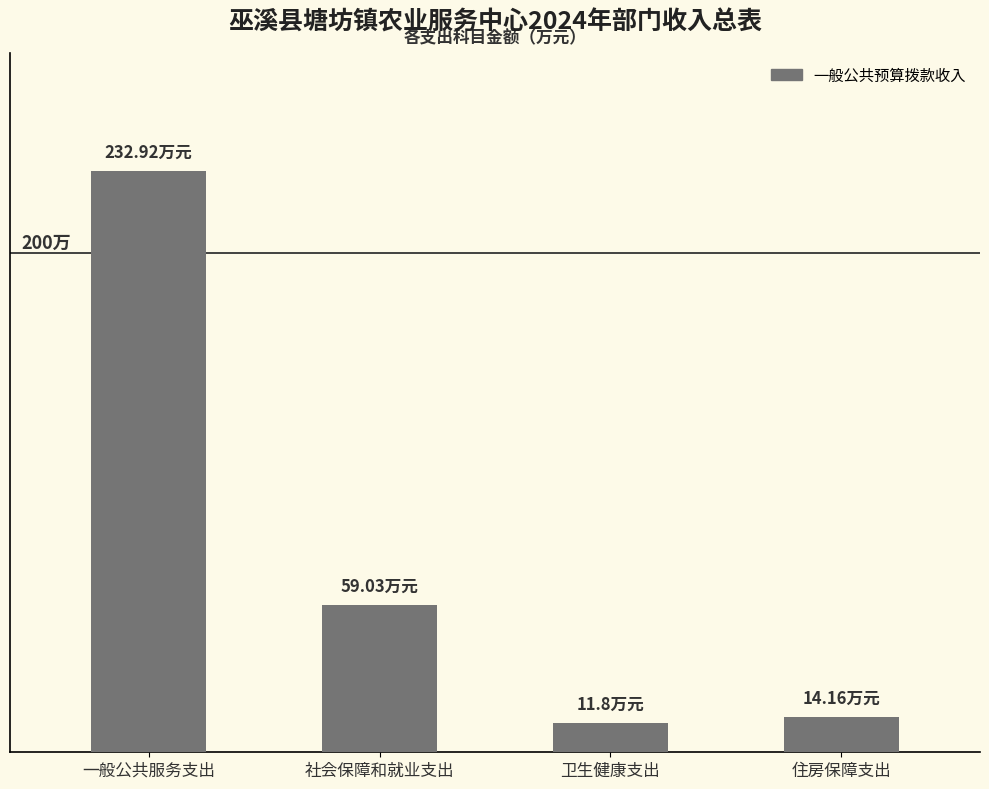

What is the sum of all values?

317.9